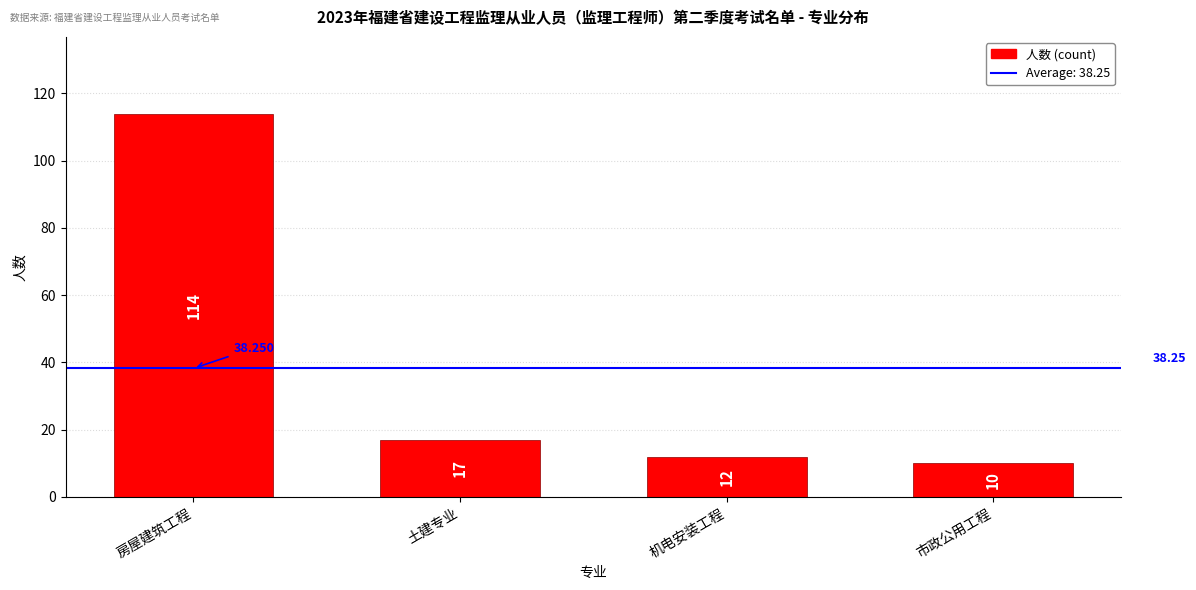

Between 机电安装工程 and 土建专业, which is larger?

土建专业